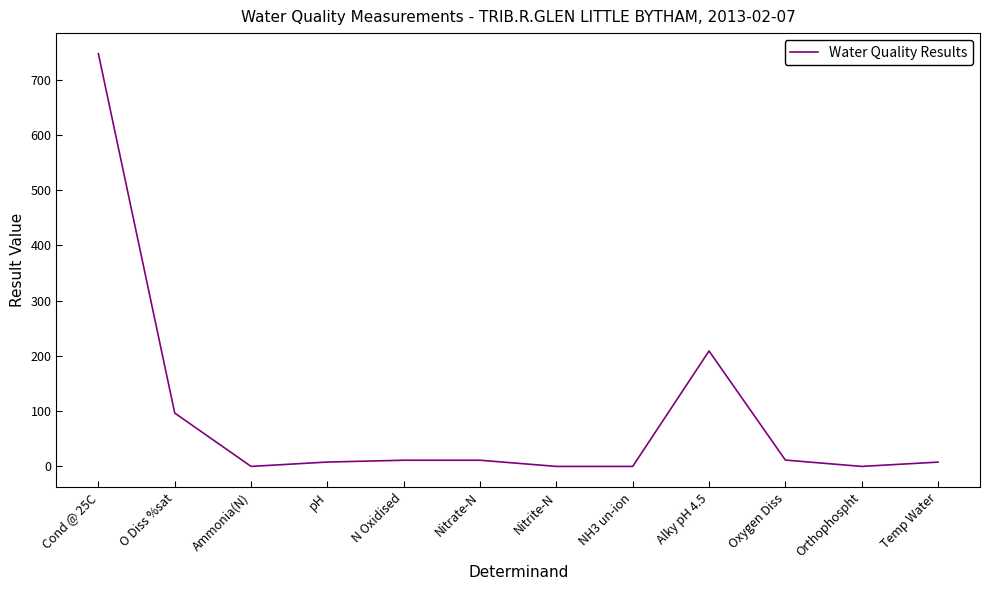

What is the maximum value shown in the chart?

747.0